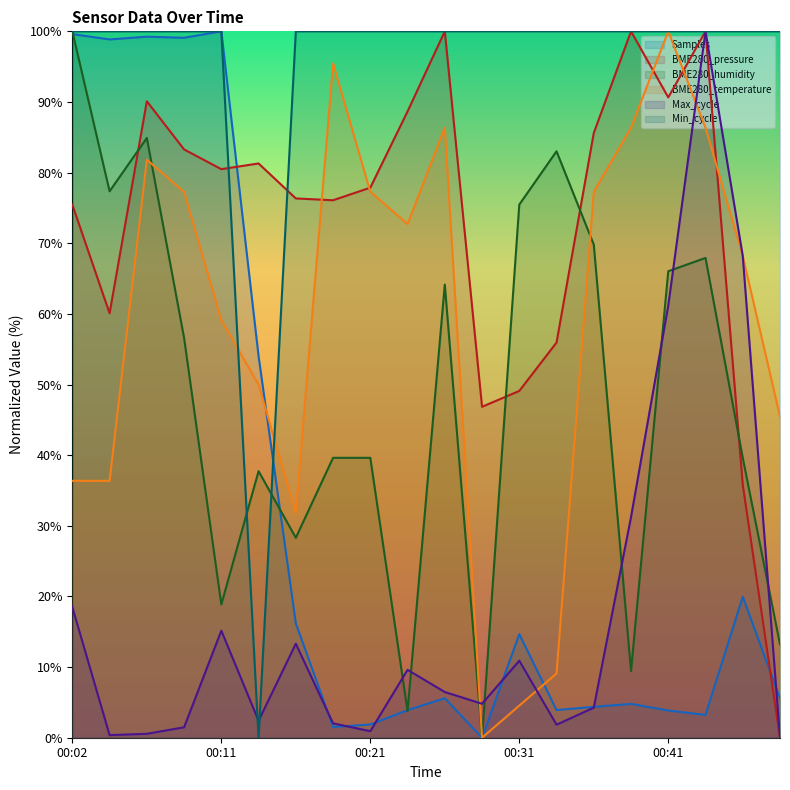

How many times do Samples and Min_cycle cross each other?

1